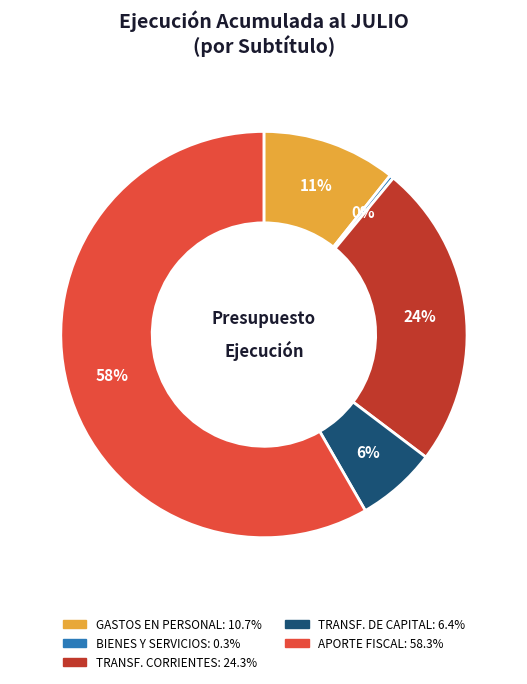

Is there any slice that represents more than half of the pie?

Yes